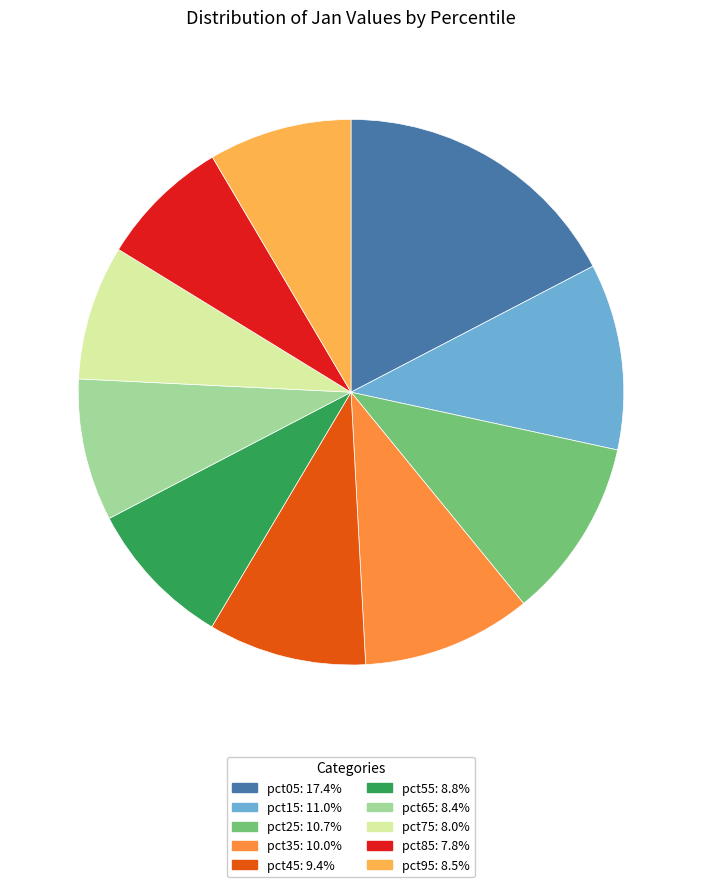

Is pct45 the majority of the pie?

No